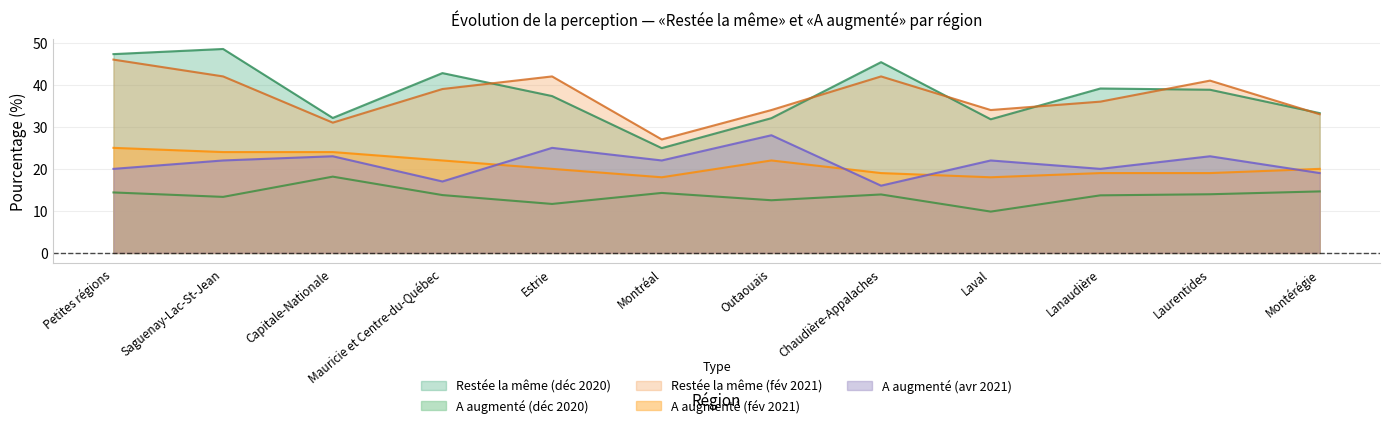

How many data points in A augmenté (fév 2021) are above 20?

5